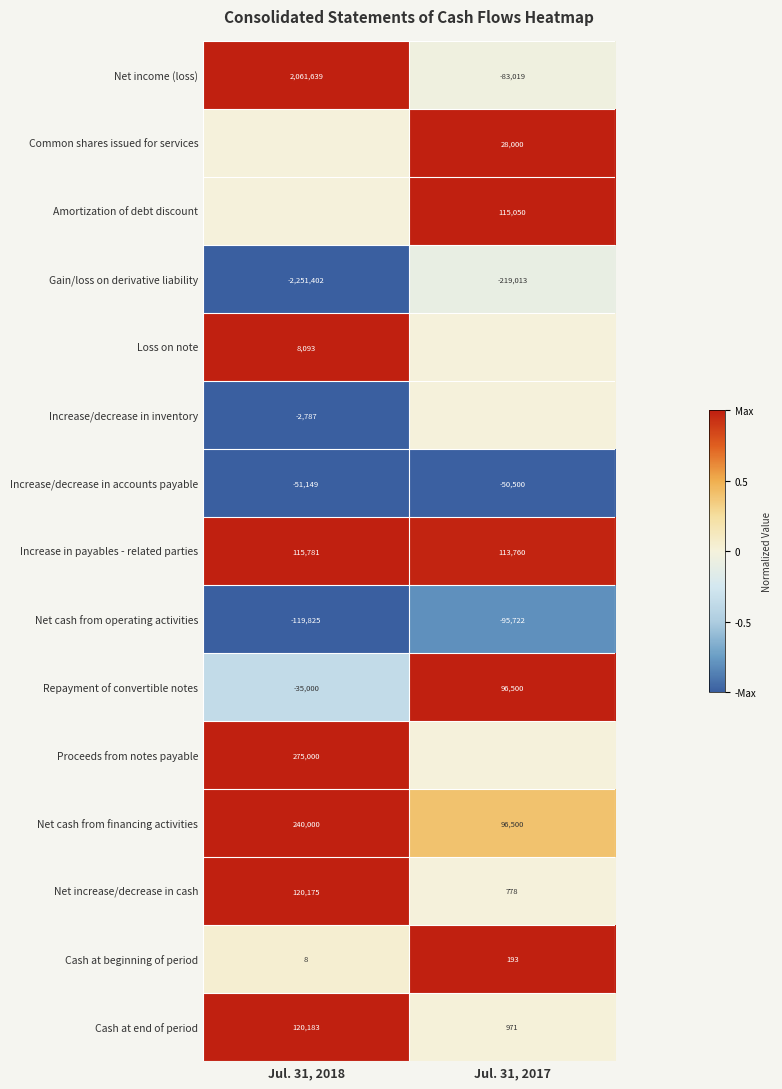

Which label corresponds to the largest value in the chart?

Jul. 31, 2018